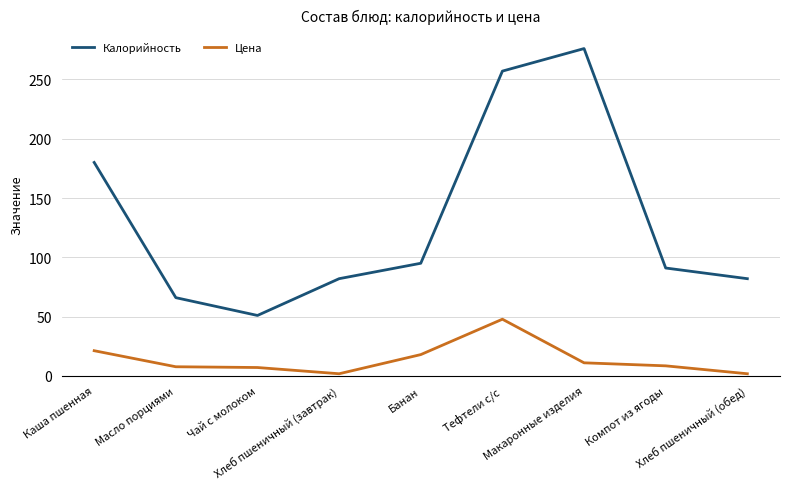

What value does the Цена series have at Хлеб пшеничный (обед)?

1.9